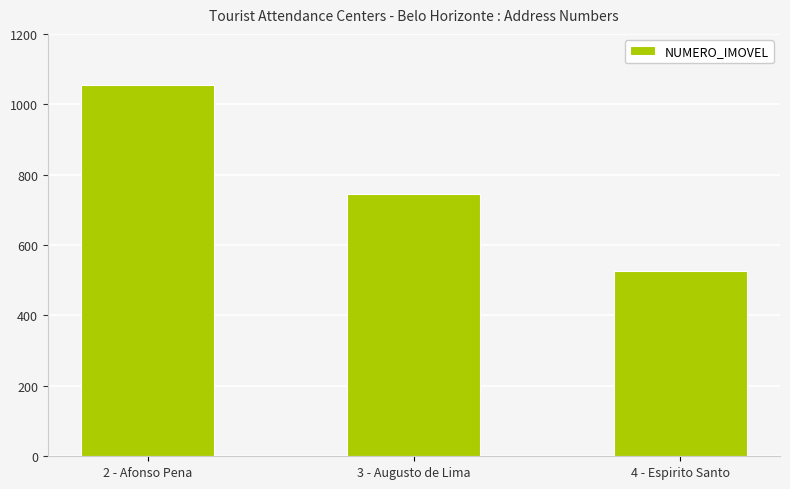

Reading right to left, extract all data points from this chart.

4 - Espirito Santo=527	3 - Augusto de Lima=744	2 - Afonso Pena=1055